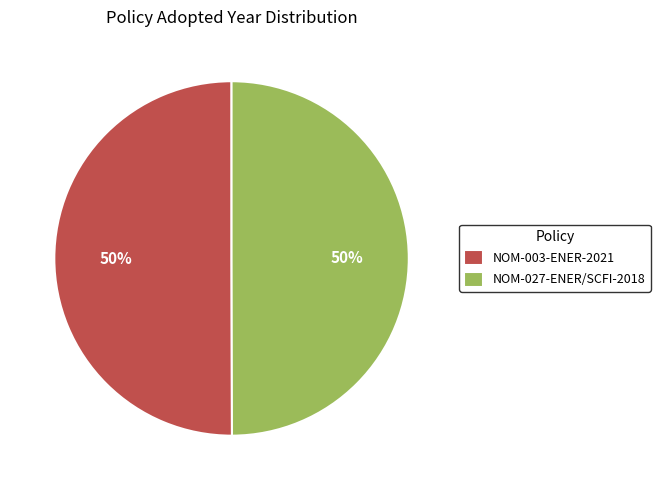

To the nearest percent, what portion does NOM-003-ENER-2021 represent?

50%